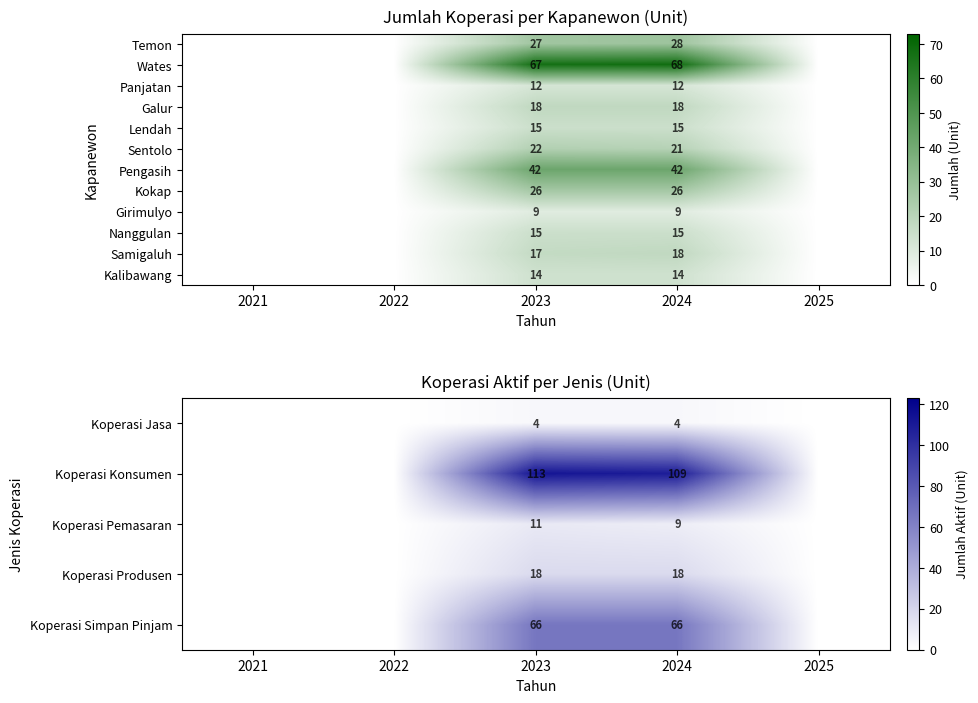

The Pengasih series shows 55 at 2023. True or false?

False